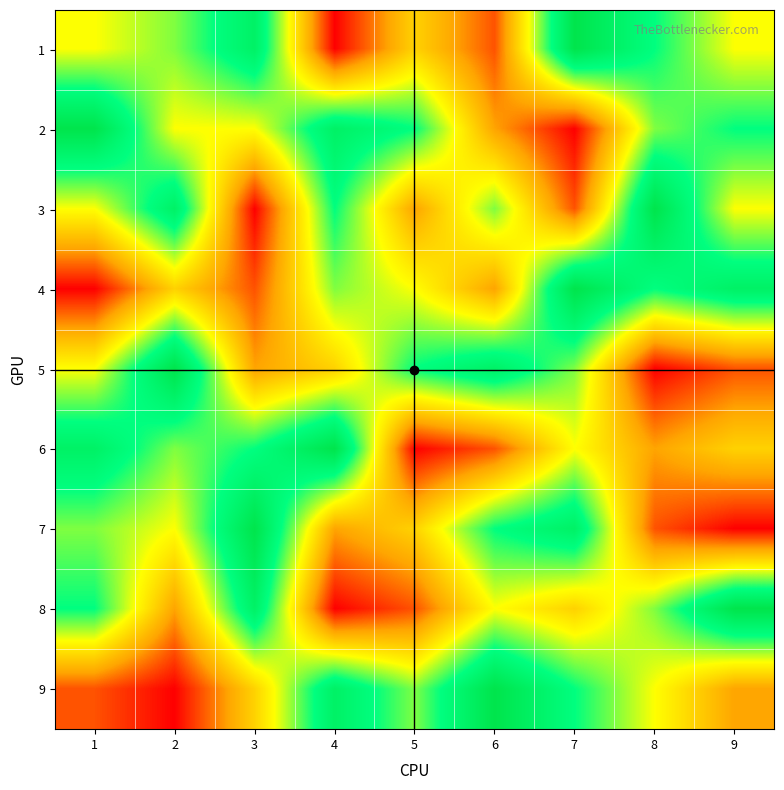

What is the spread (max minus min) of values at 2?

8